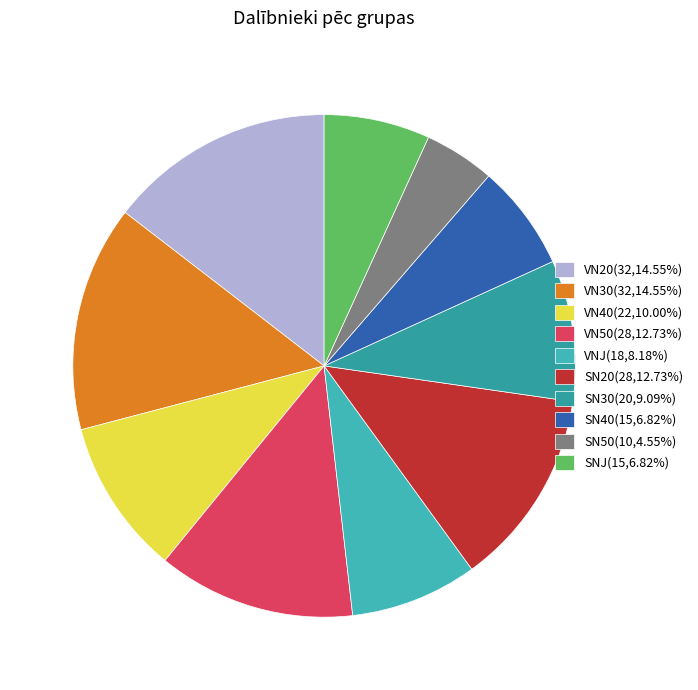

The VN40 slice represents 10% of the pie. True or false?

True